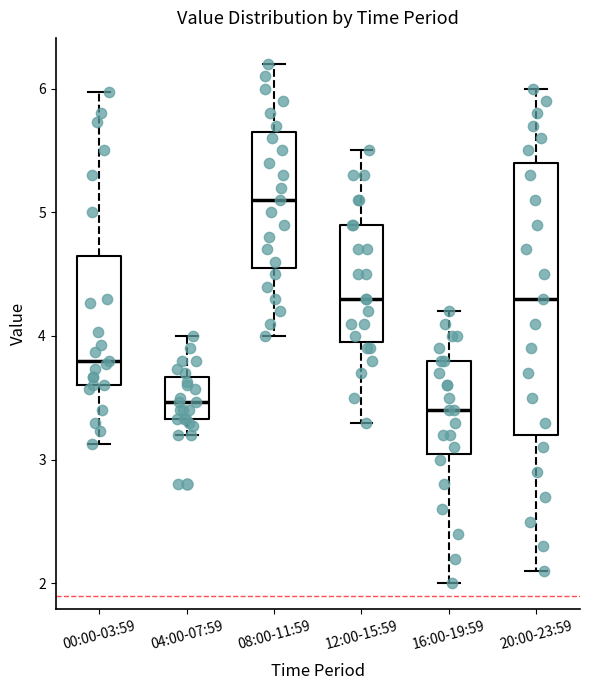

Which box has the highest median line?

08:00-11:59